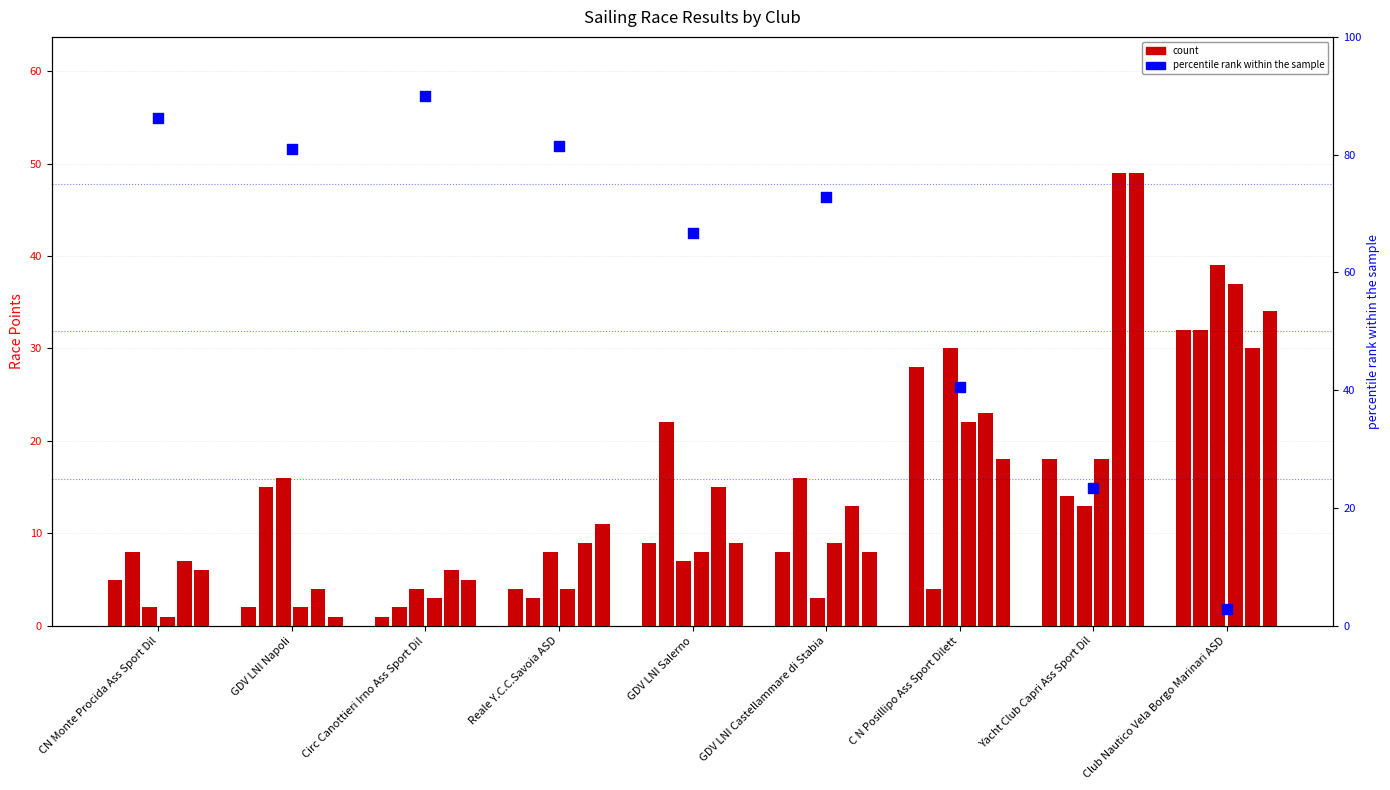

What is the total value across all series at Club Nautico Vela Borgo Marinari ASD?

204